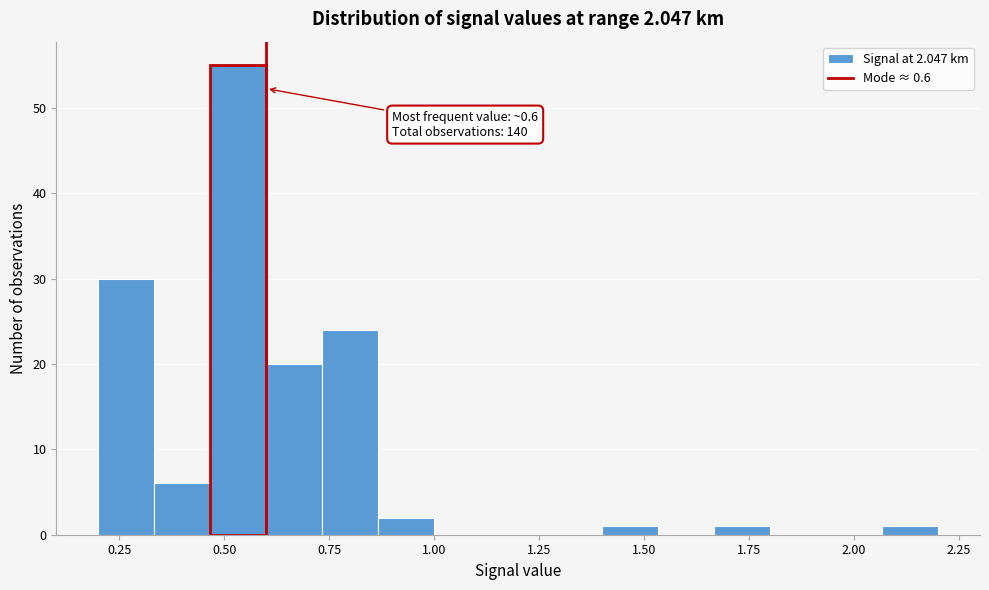

Around what value on the x-axis is the tallest bar? Give the approximate position of its centre, as read against the axis.

0.55